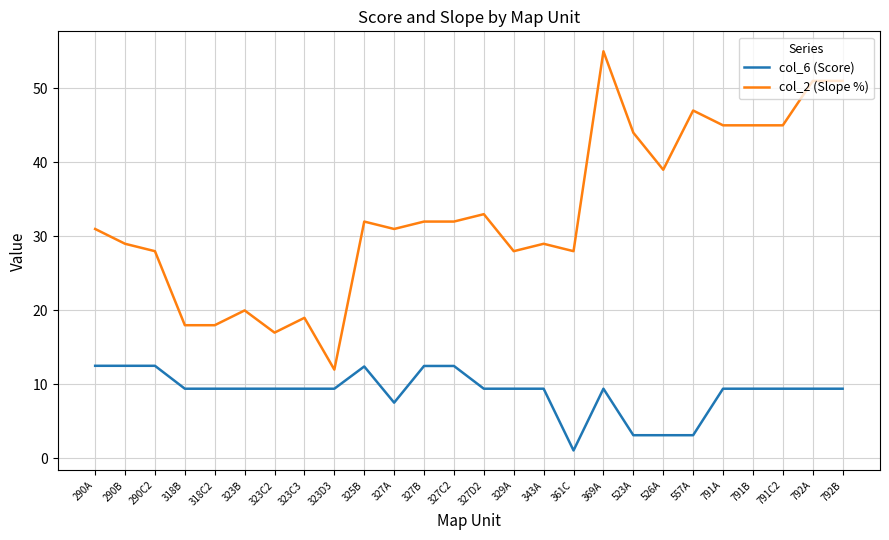

At which label does col_2 (Slope %) reach its minimum?

323D3